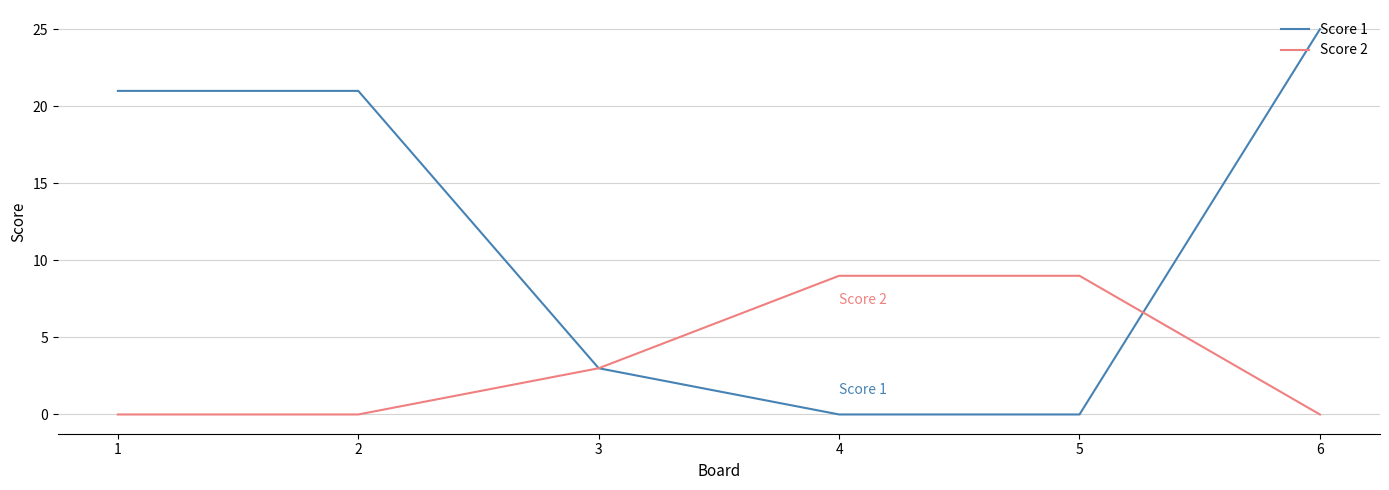

At which label is Score 2 closest to 4?

3